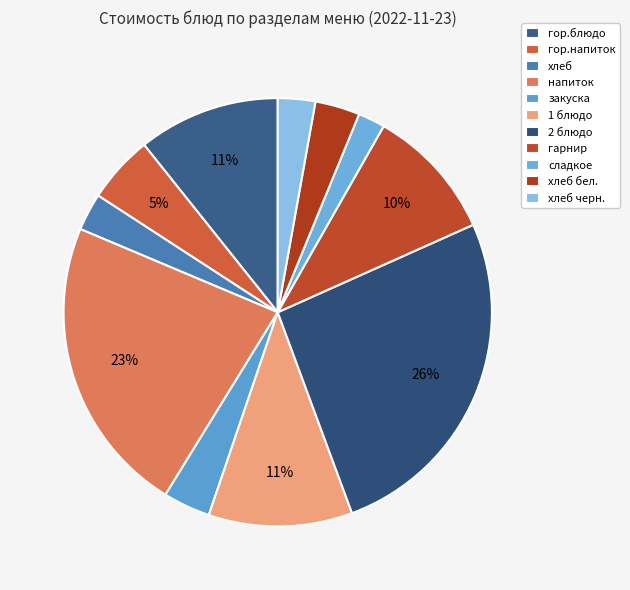

Approximately how many times larger is the value at хлеб черн. compared to 2 блюдо?

0.1